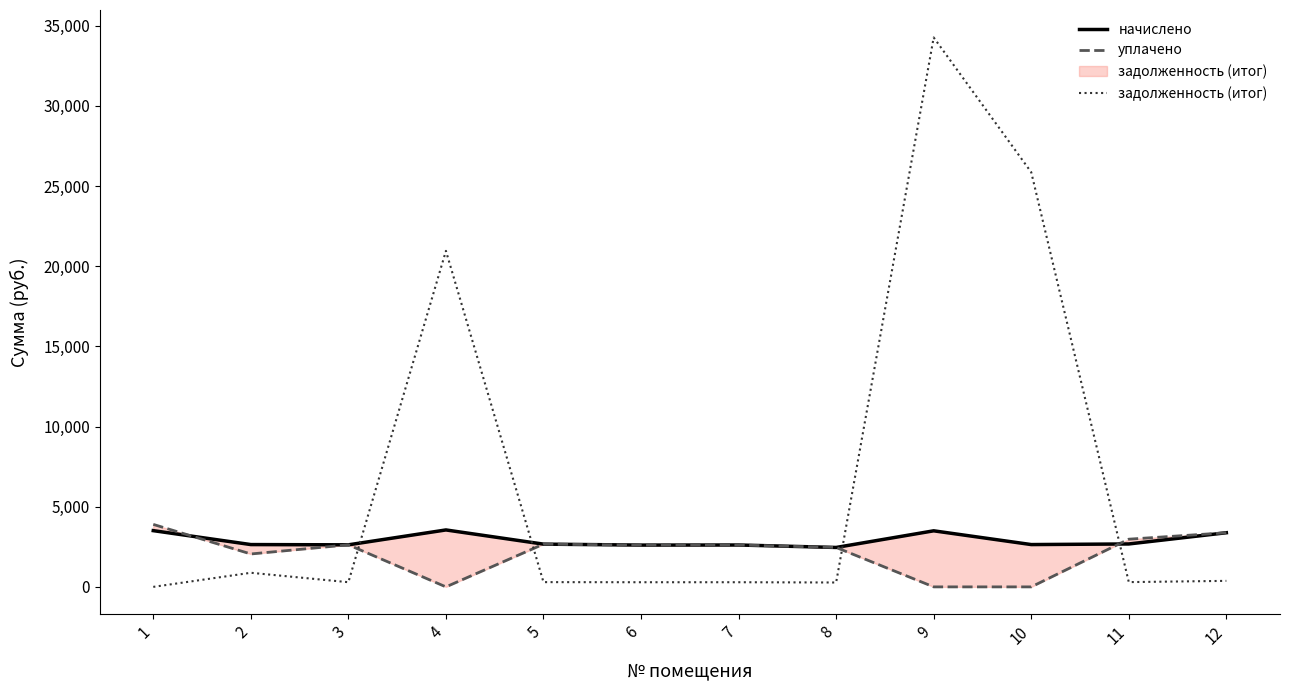

How many lines are shown in the chart?

3